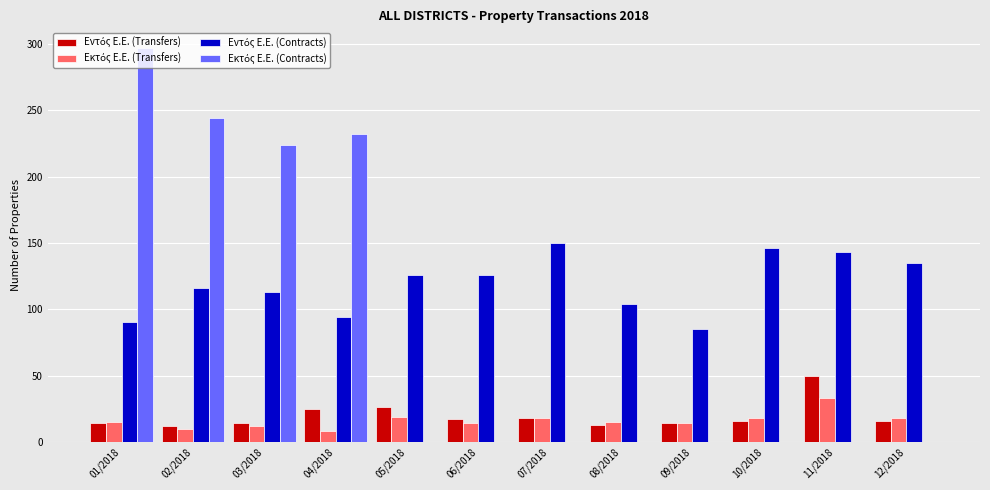

What is the greatest value displayed?

297